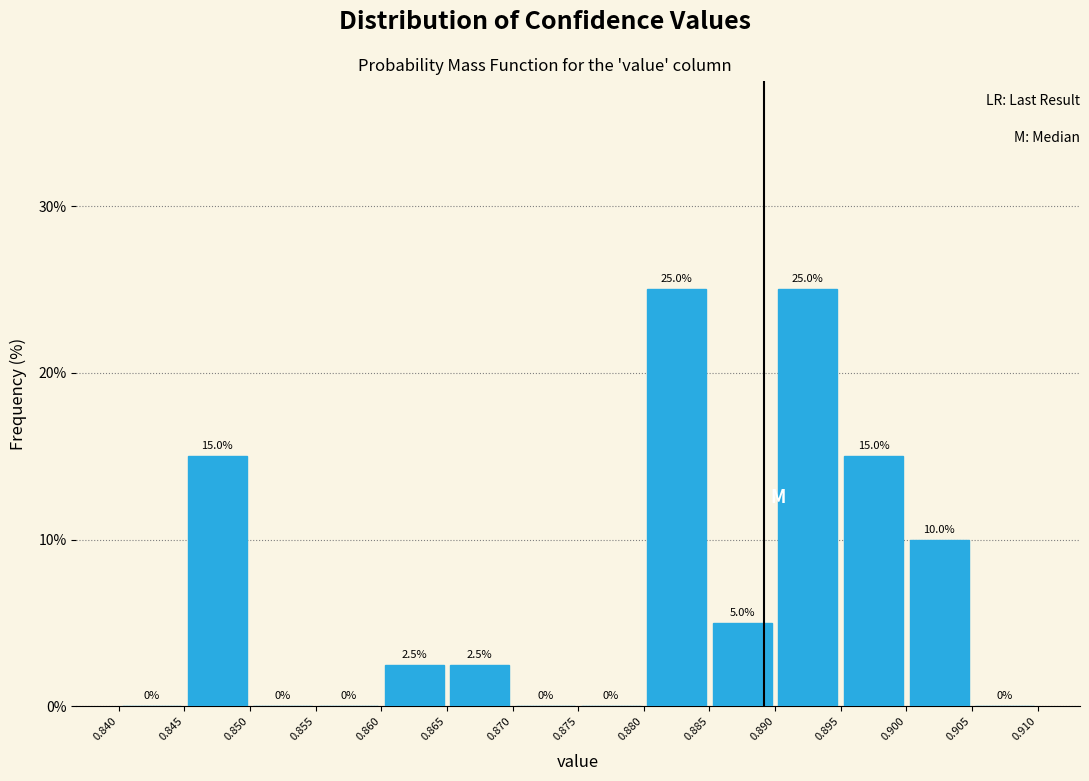

Reading left to right, list every bar in this chart as the range it spans on the x-axis followed by its height.

0.840 to 0.845: 0.0
0.845 to 0.850: 15.0
0.850 to 0.855: 0.0
0.855 to 0.860: 0.0
0.860 to 0.865: 2.5
0.865 to 0.870: 2.5
0.870 to 0.875: 0.0
0.875 to 0.880: 0.0
0.880 to 0.885: 25.0
0.885 to 0.890: 5.0
0.890 to 0.895: 25.0
0.895 to 0.900: 15.0
0.900 to 0.905: 10.0
0.905 to 0.910: 0.0